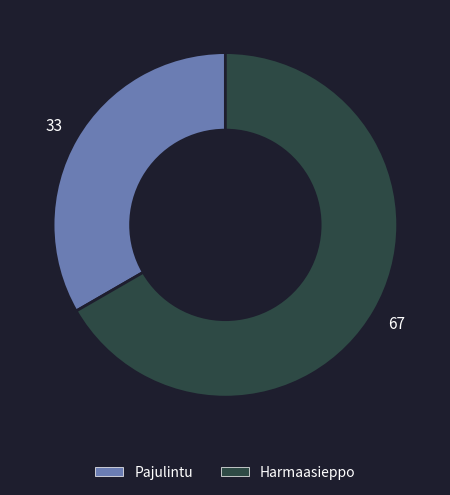

Approximately how many times larger is the value at Pajulintu compared to Harmaasieppo?

0.5